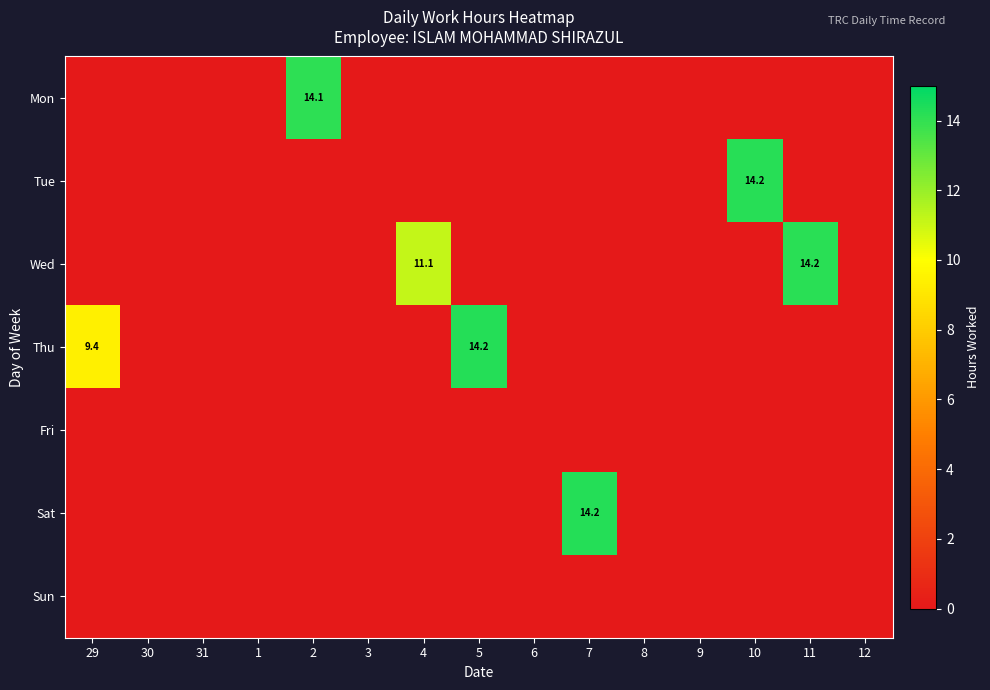

The value of Sat at 9 is 0.0. True or false?

True